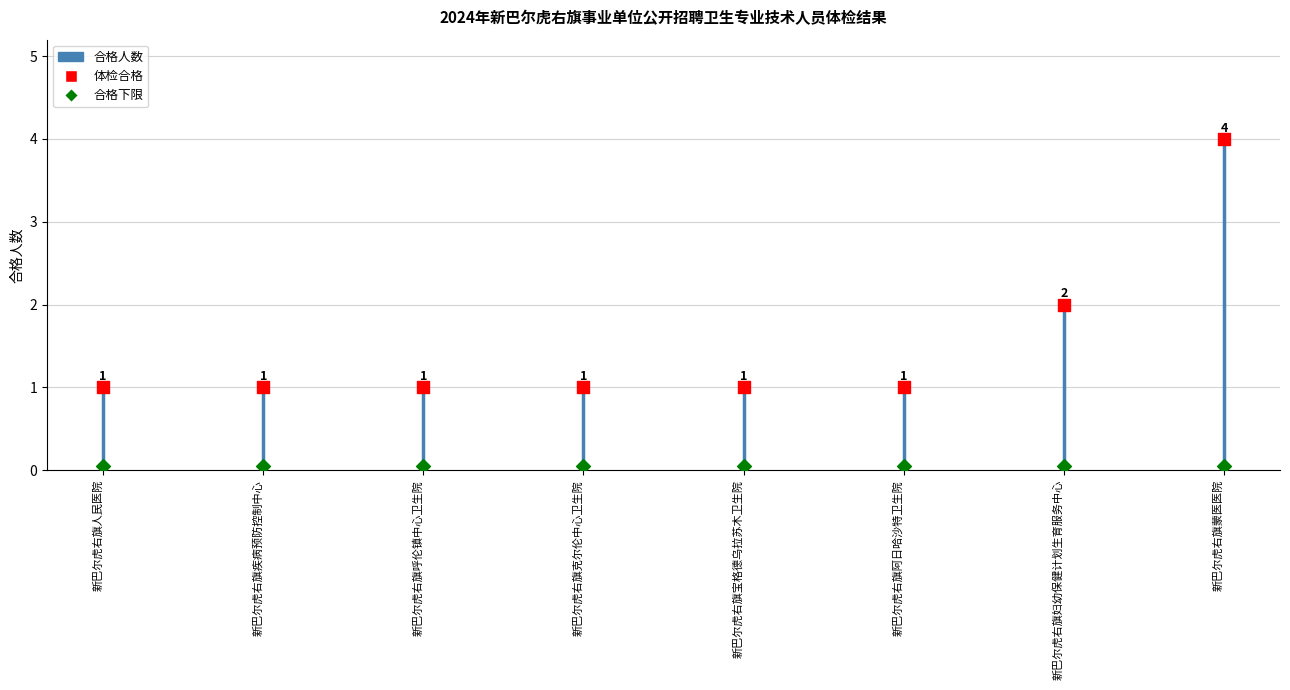

Which has a higher value, 新巴尔虎右旗人民医院 or 新巴尔虎右旗克尔伦中心卫生院?

新巴尔虎右旗人民医院